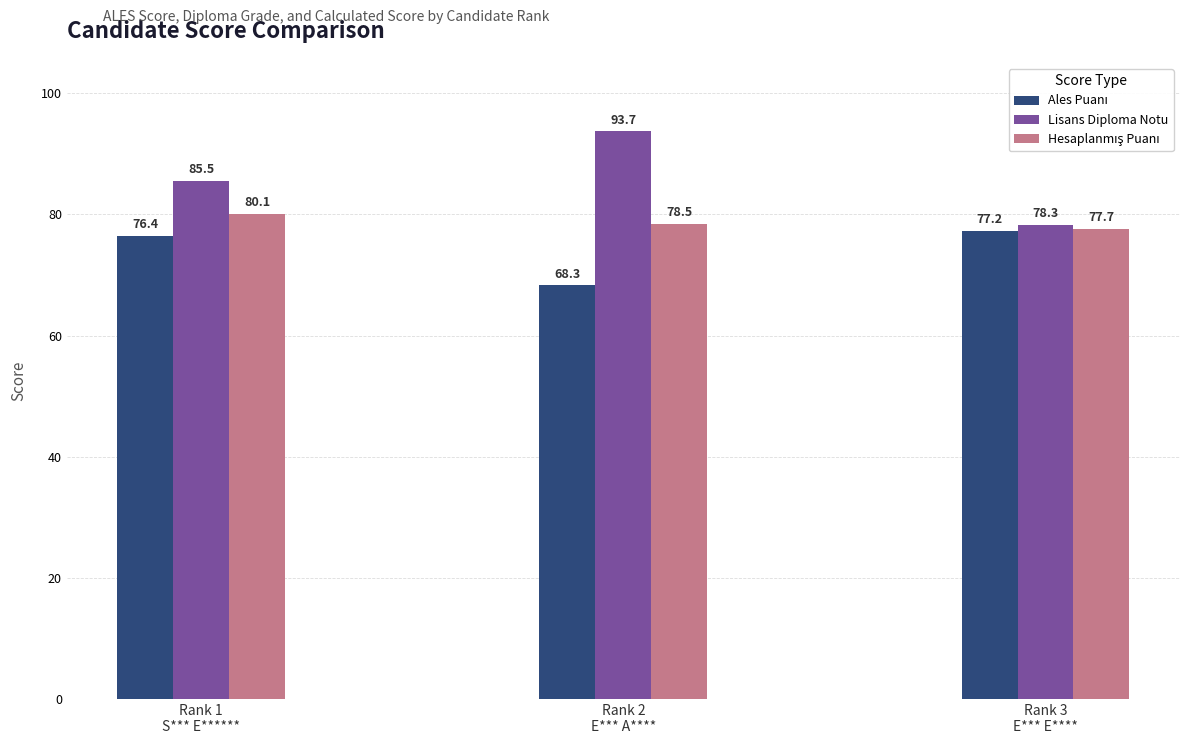

What is the sum of all Lisans Diploma Notu values?

257.5